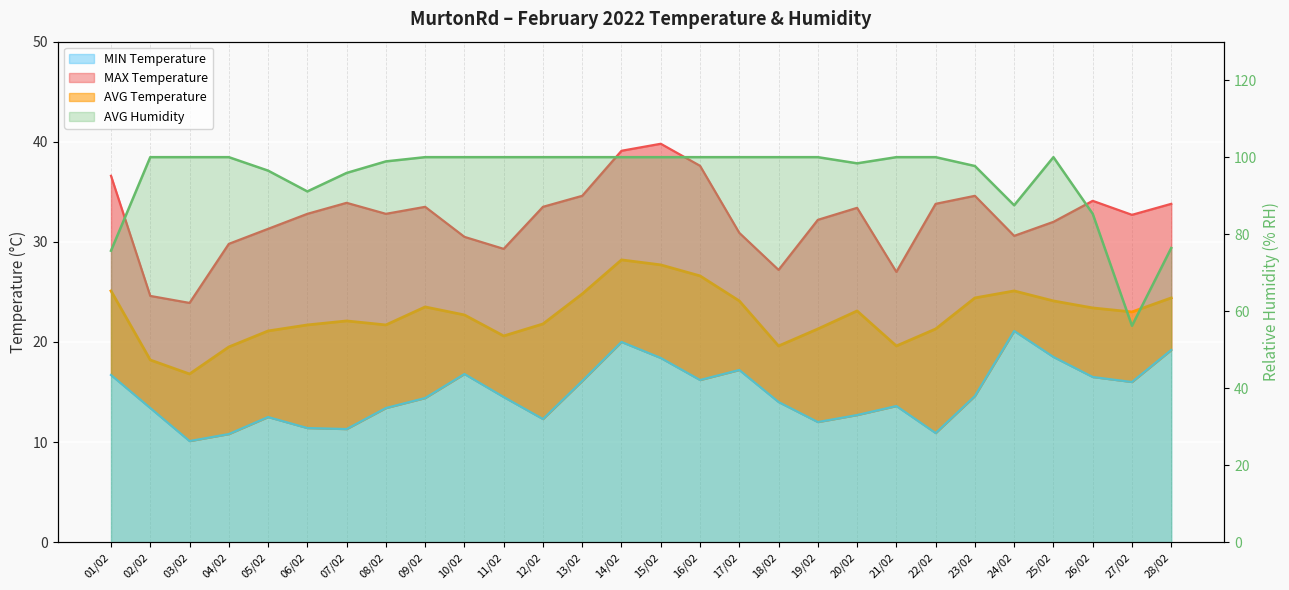

True or false: MIN Temperature has a value of 3.7 at 10/02.

False